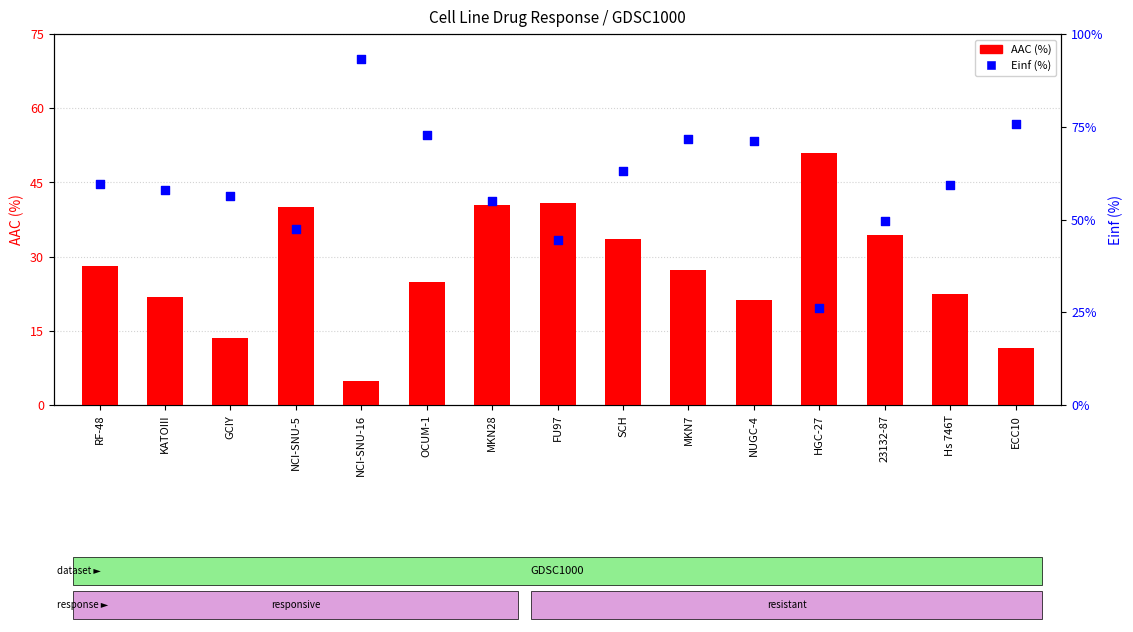

Is the value of Einf (%) at NCI-SNU-16 greater than the value of AAC (%) at ECC10?

Yes